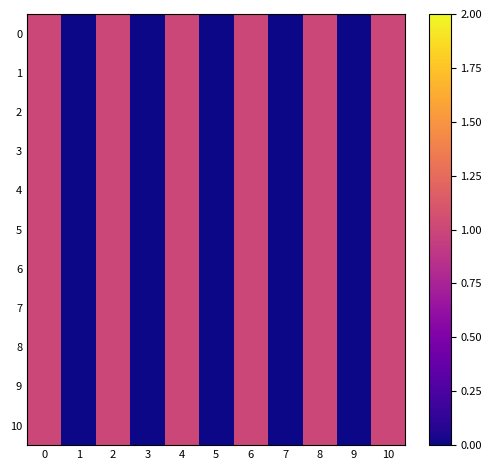

Which series has the largest range (max minus min)?

2